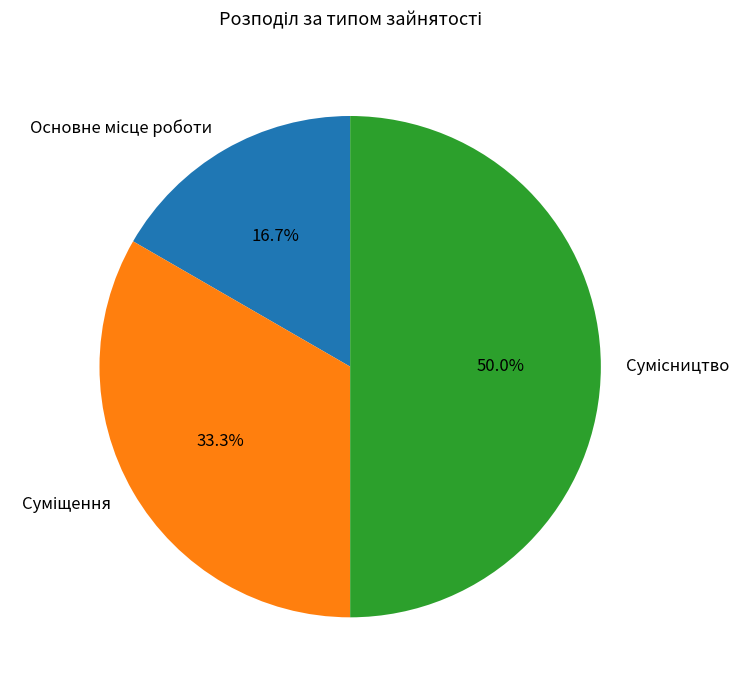

Is there any slice that represents more than half of the pie?

No